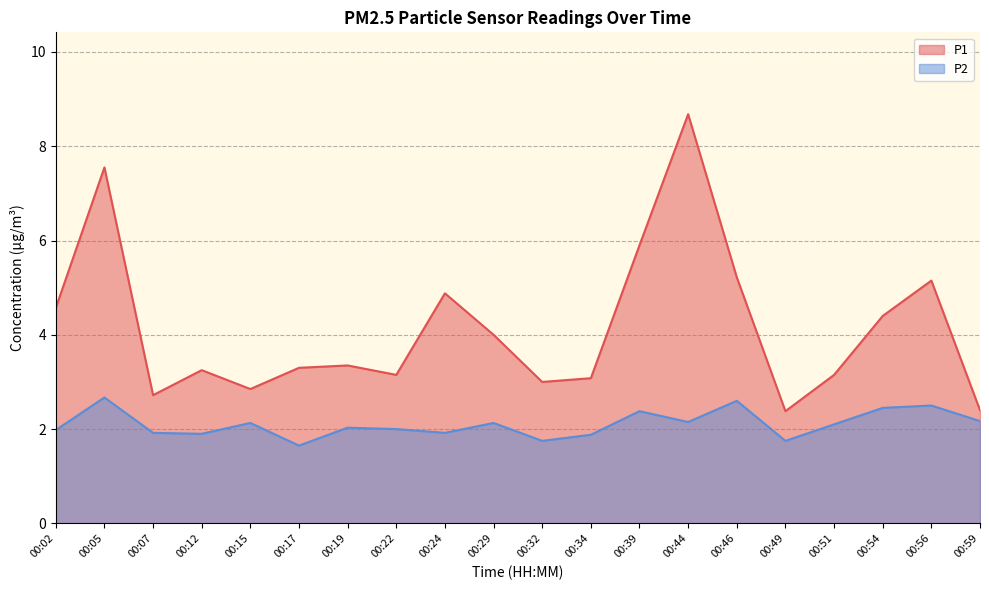

At which category is the sum across all series the highest?

00:44